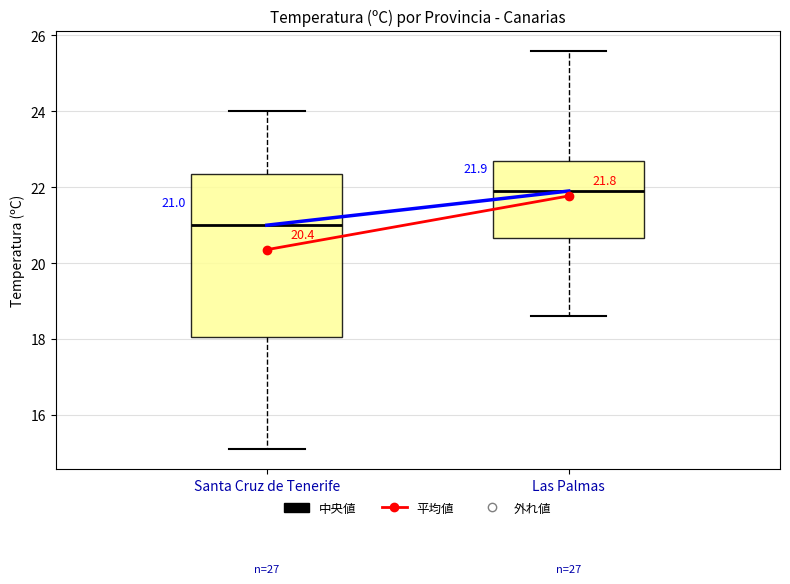

Which box is the tallest, from its lower edge to its upper edge?

Santa Cruz de Tenerife